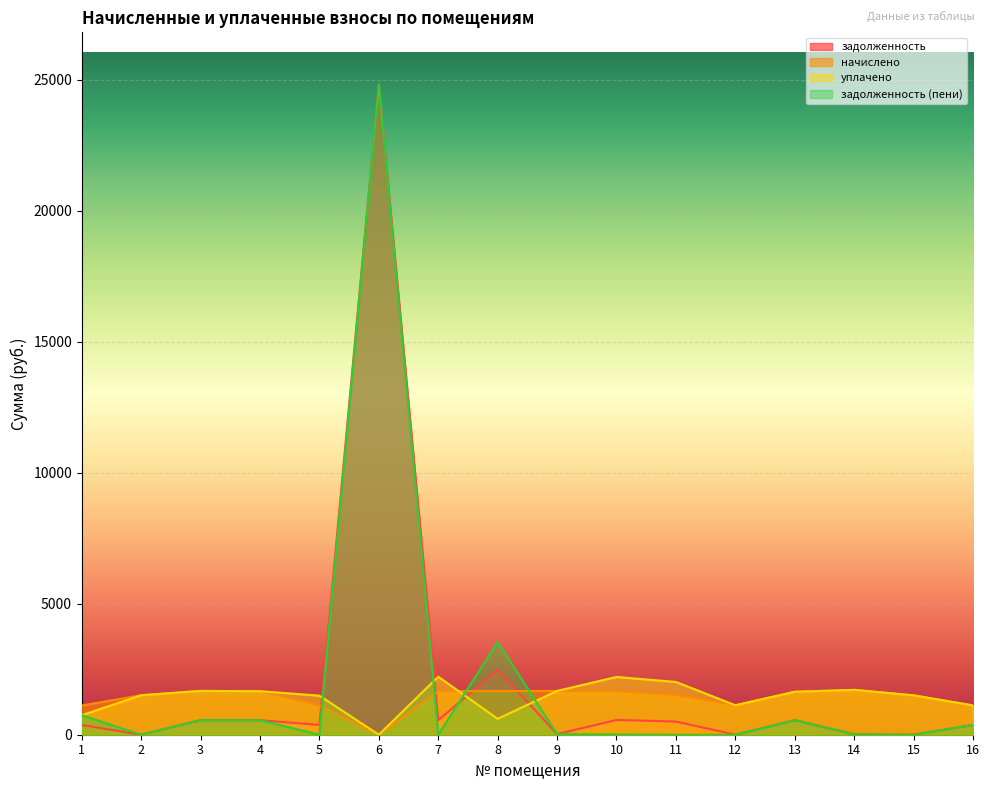

The value of начислено at 1 is 478.6. True or false?

False